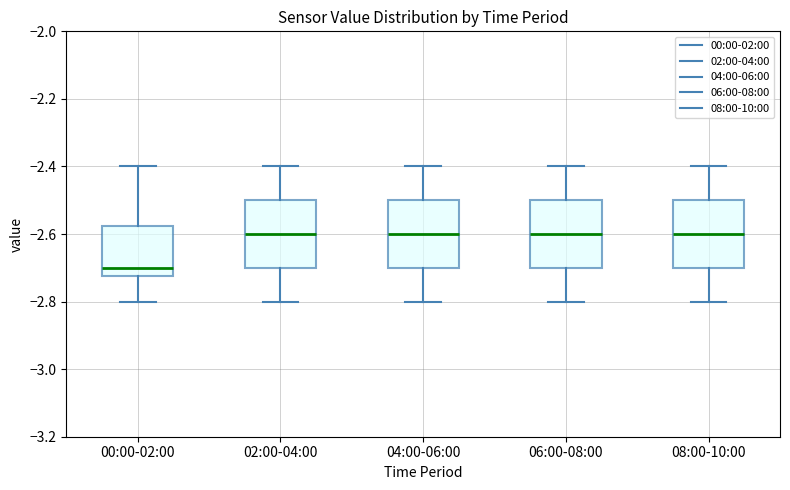

Where is the upper edge of the box for 06:00-08:00 on the y-axis? The values are not printed on the chart, so give them approximately, as read against the axis.

-2.50